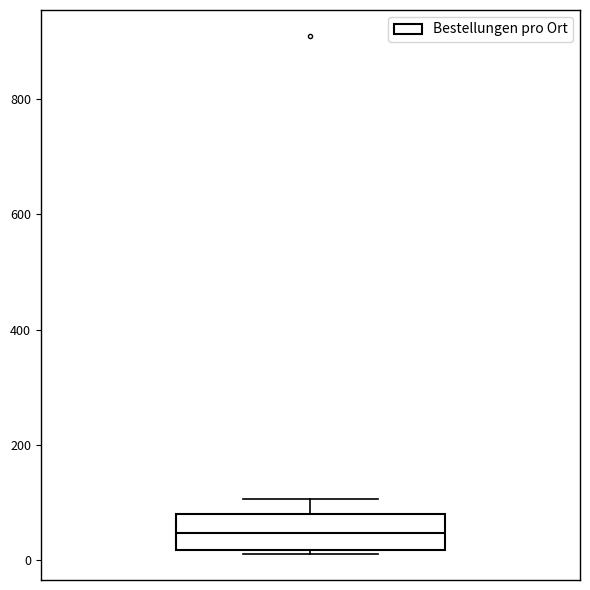

Where does the upper whisker of the box end on the y-axis? The values are not printed on the chart, so give them approximately, as read against the axis.

100